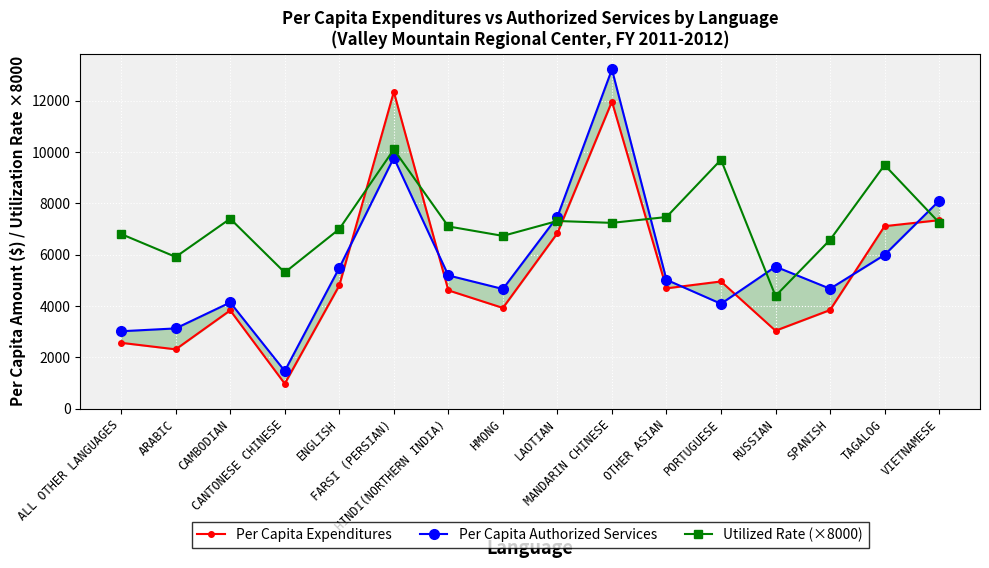

What is the sum of the Utilized Rate (×8000) values at RUSSIAN and HMONG?

11128.0